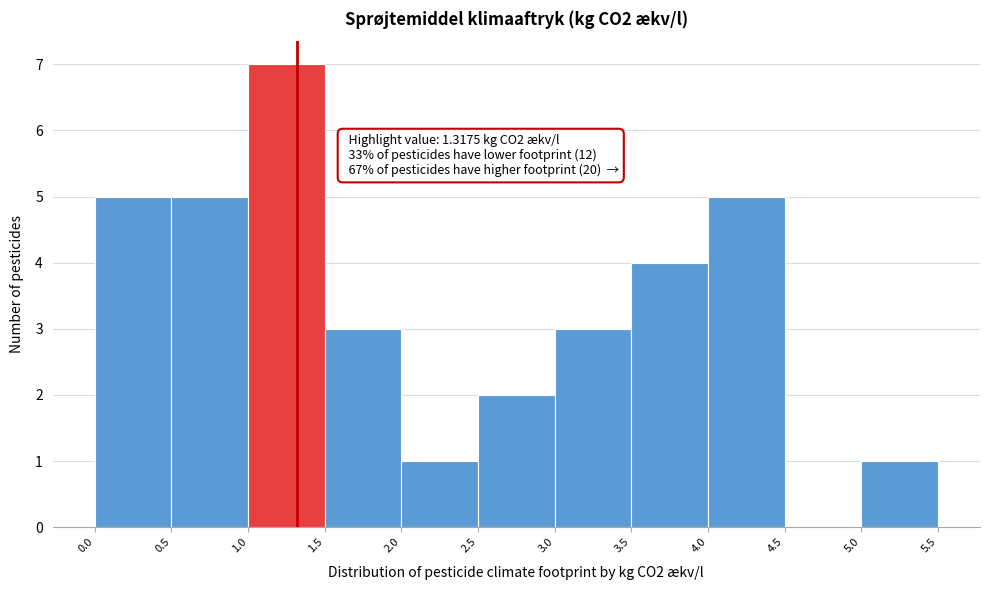

Which range on the x-axis has the tallest bar?

1.0 to 1.5